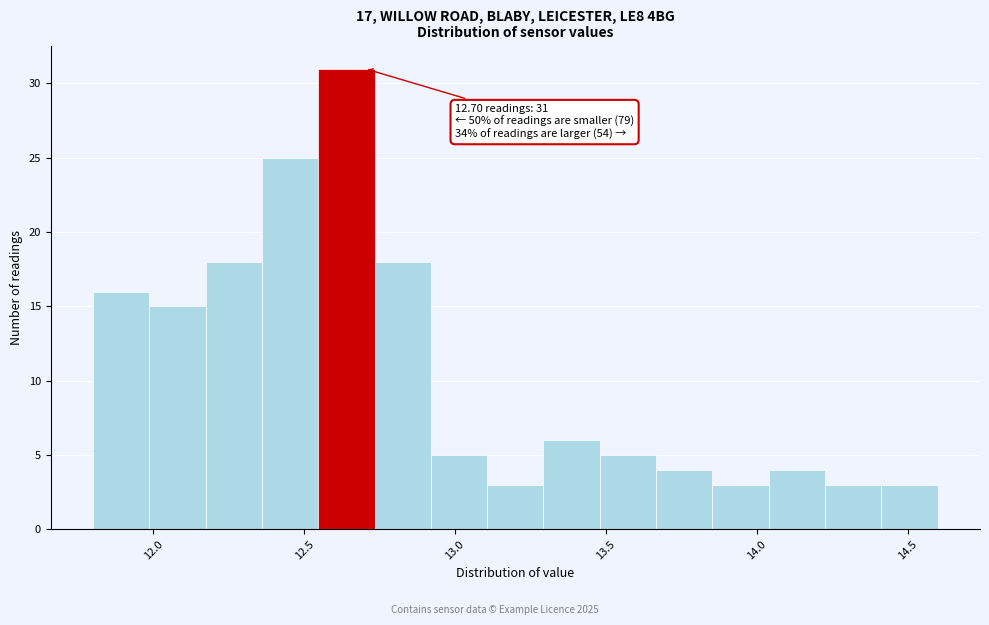

Around what value on the x-axis is the tallest bar? Give the approximate position of its centre, as read against the axis.

12.65